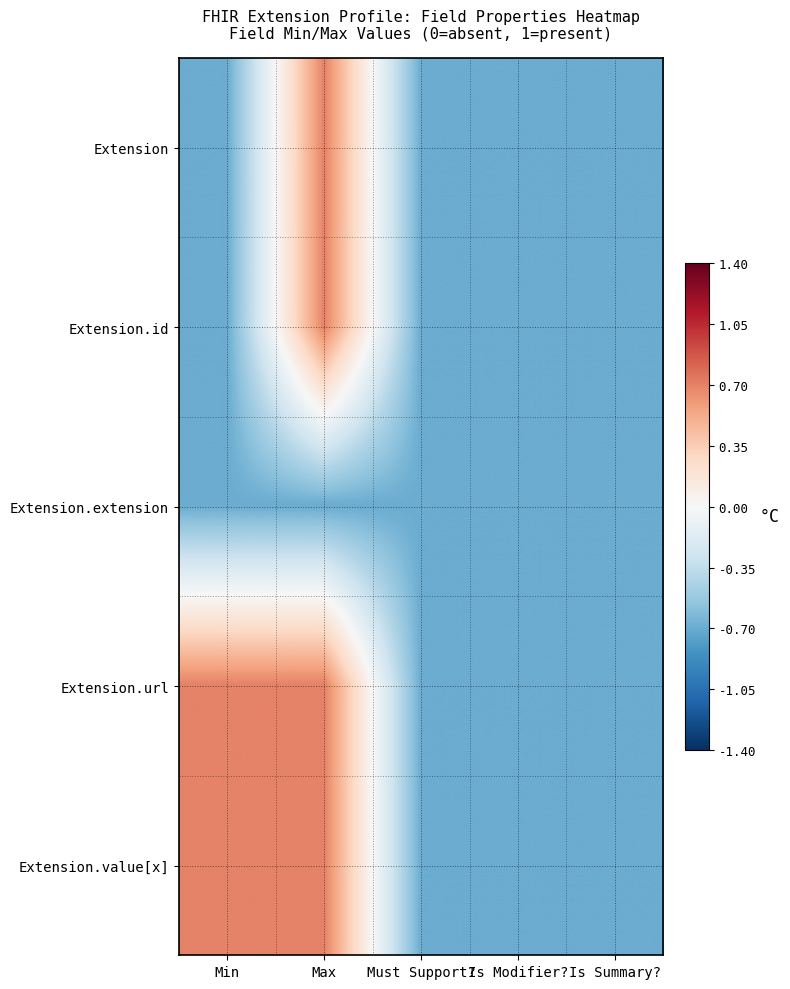

What is the smallest value displayed?

-0.7